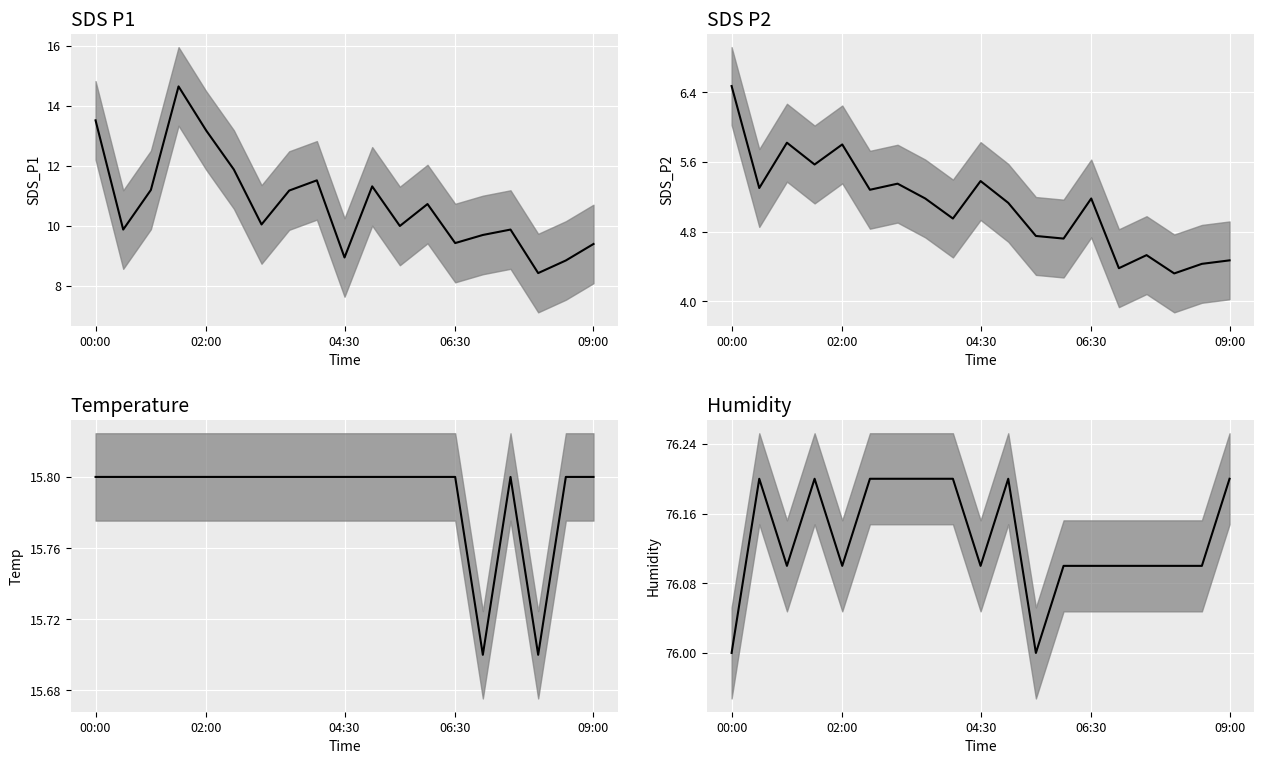

True or false: Temp mean and SDS_P2 mean intersect in this chart.

False